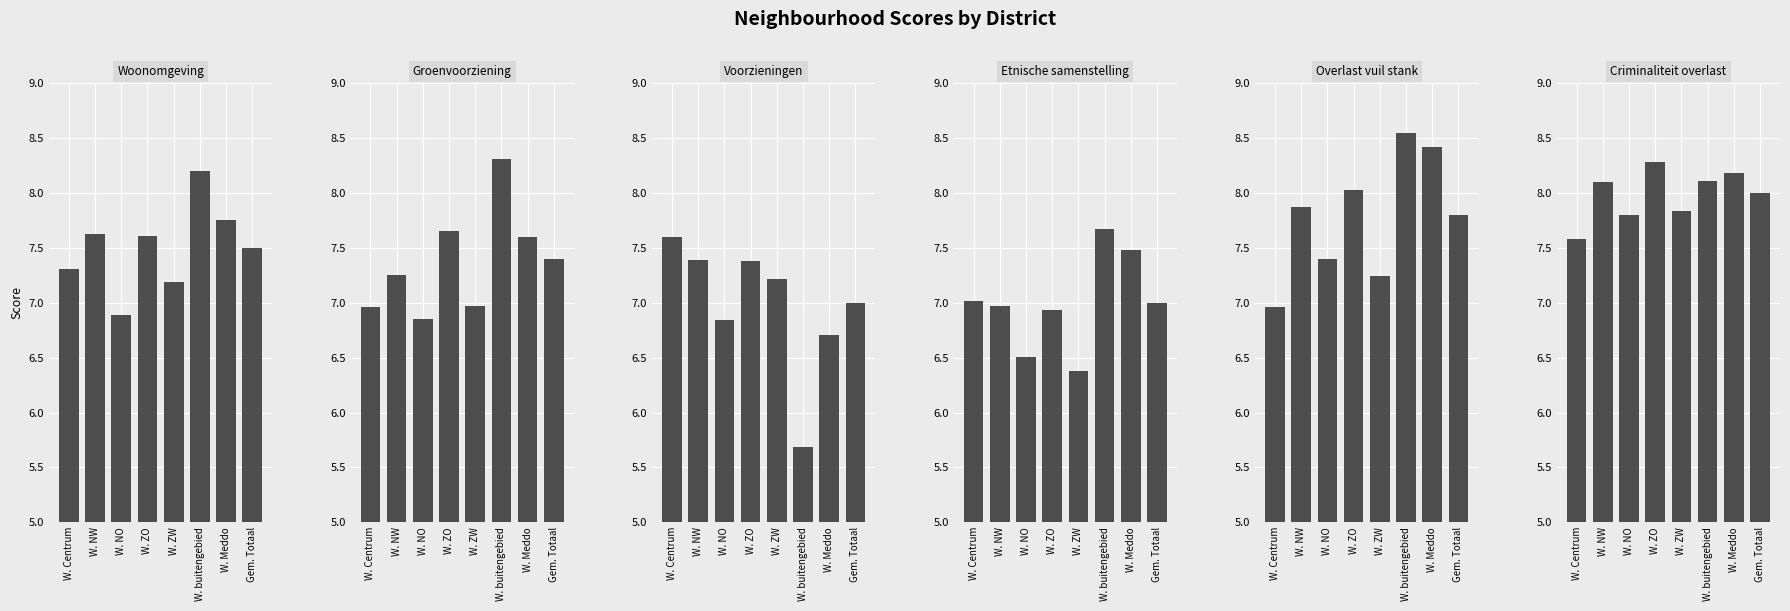

What value does the Groenvoorziening series have at Gem. Totaal?

7.4